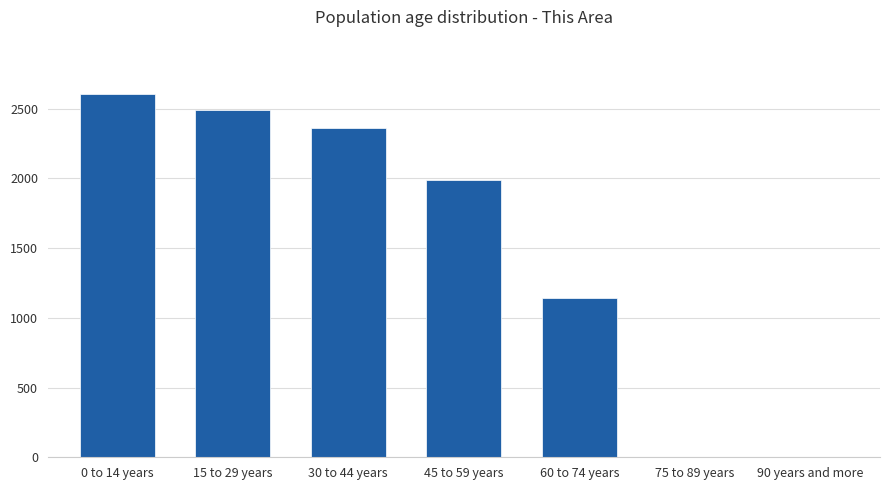

The value at 15 to 29 years is 2489. True or false?

True